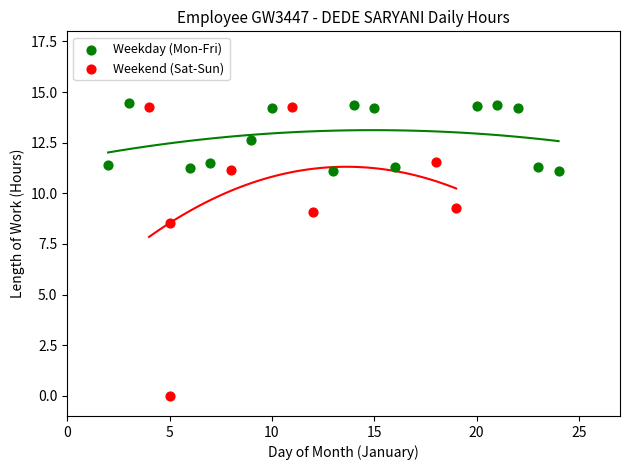

What are all the series names shown in the legend?

Weekday (Mon-Fri), Weekend (Sat-Sun)